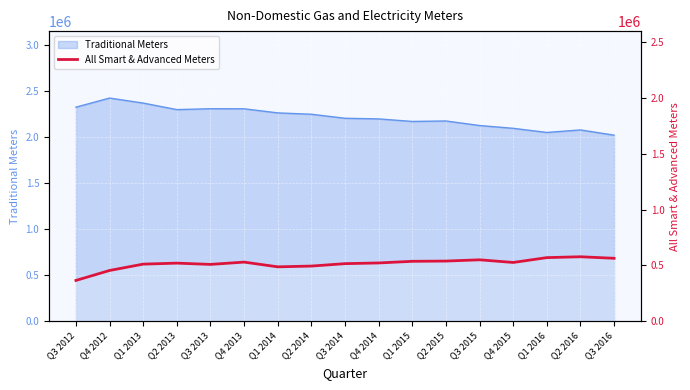

Where is the first local minimum?

Q3 2013